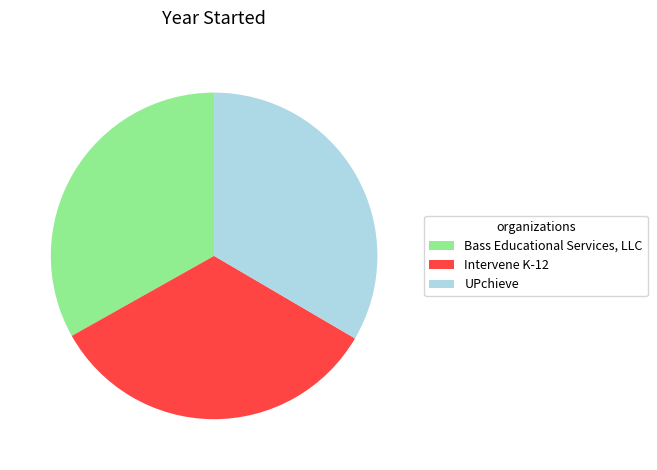

True or false: Bass Educational Services, LLC accounts for 33% of the total.

True